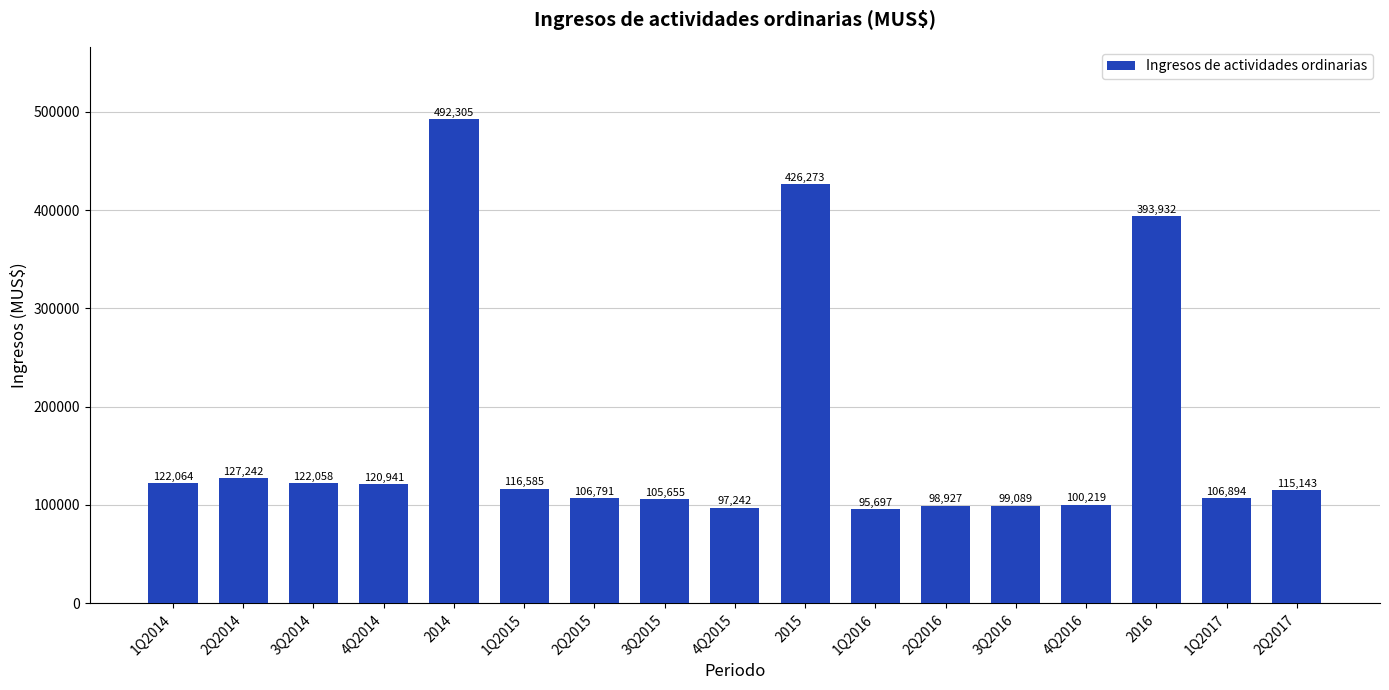

Are the bars grouped side by side (vs. stacked)?

No